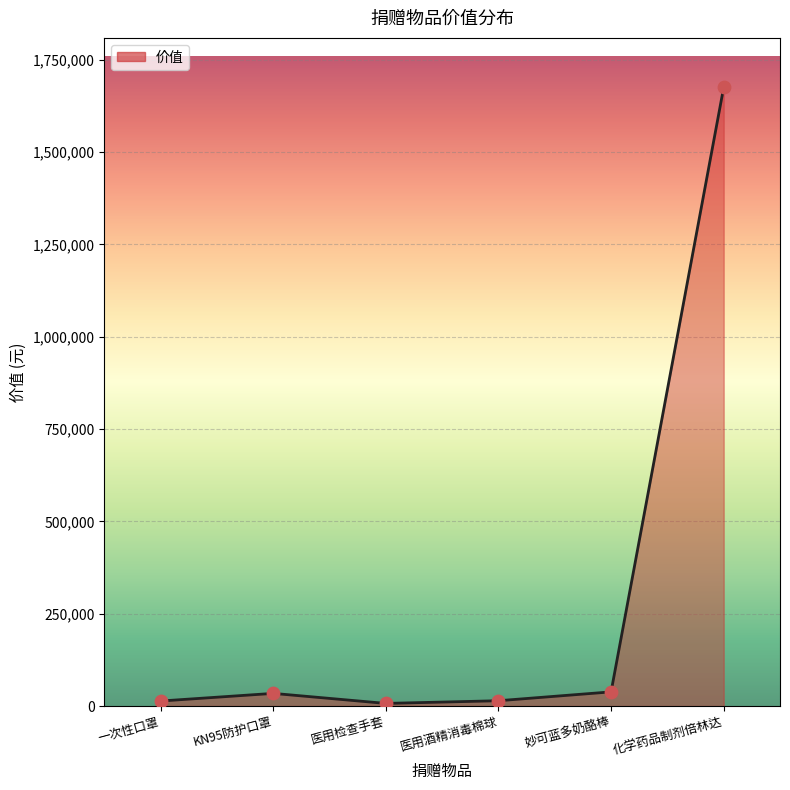

Approximately how many times larger is the value at 医用检查手套 compared to 妙可蓝多奶酪棒?

0.2